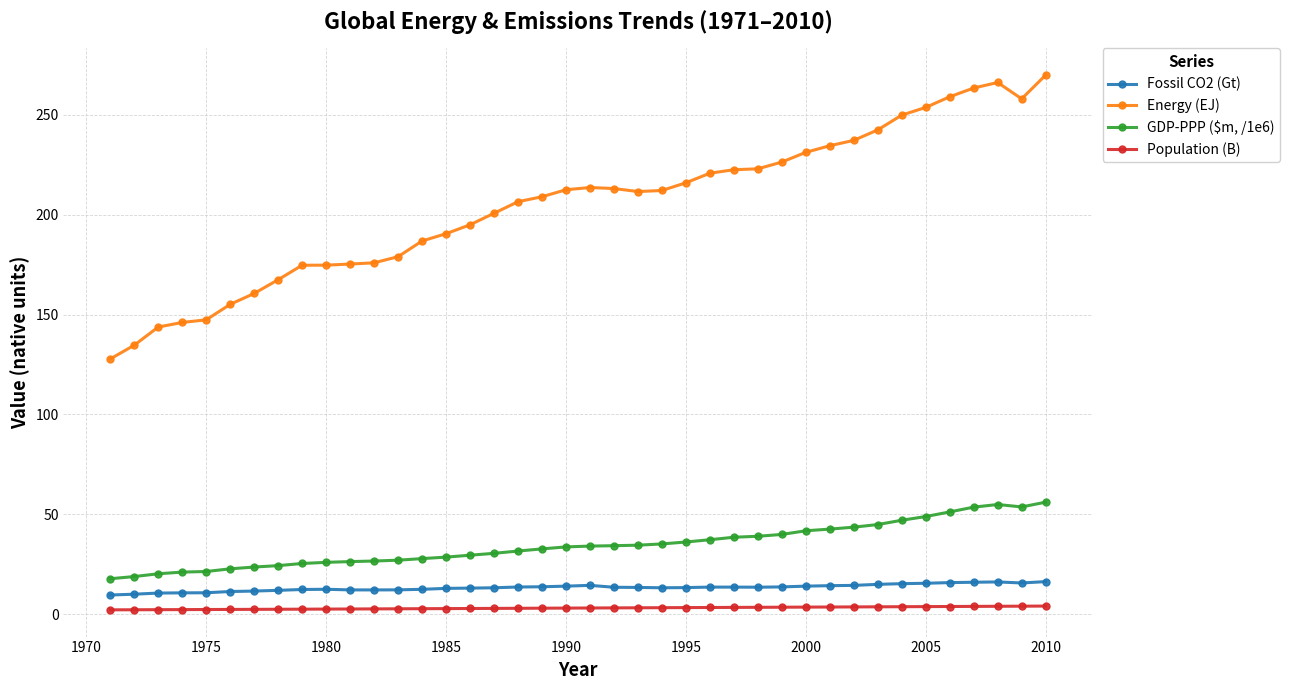

What is the value of the Energy (EJ) point at the 27th from the left?

222.6